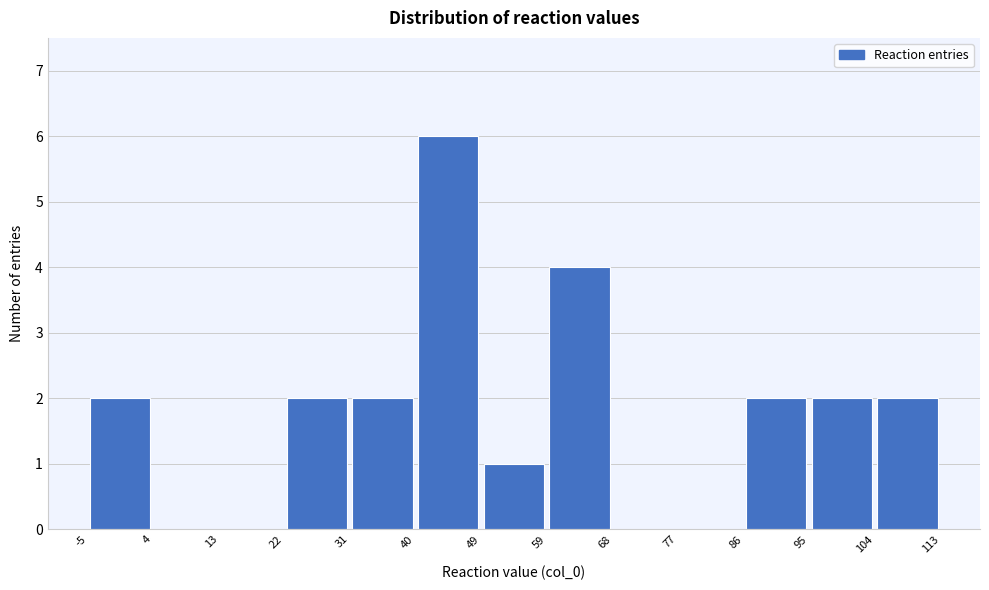

Over which range of the x-axis is the bar tallest?

40 to 49